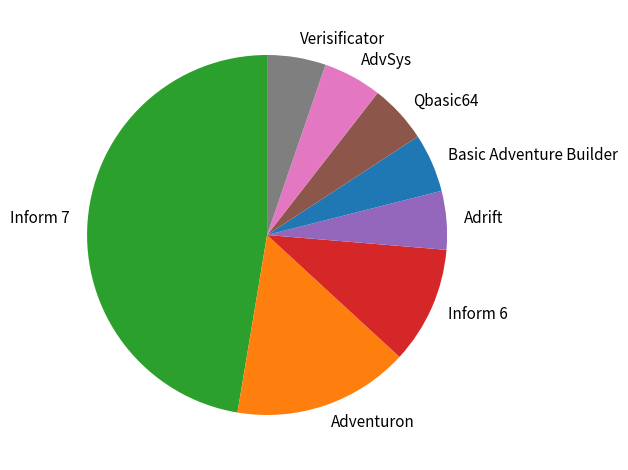

How many segments does this pie chart have?

8